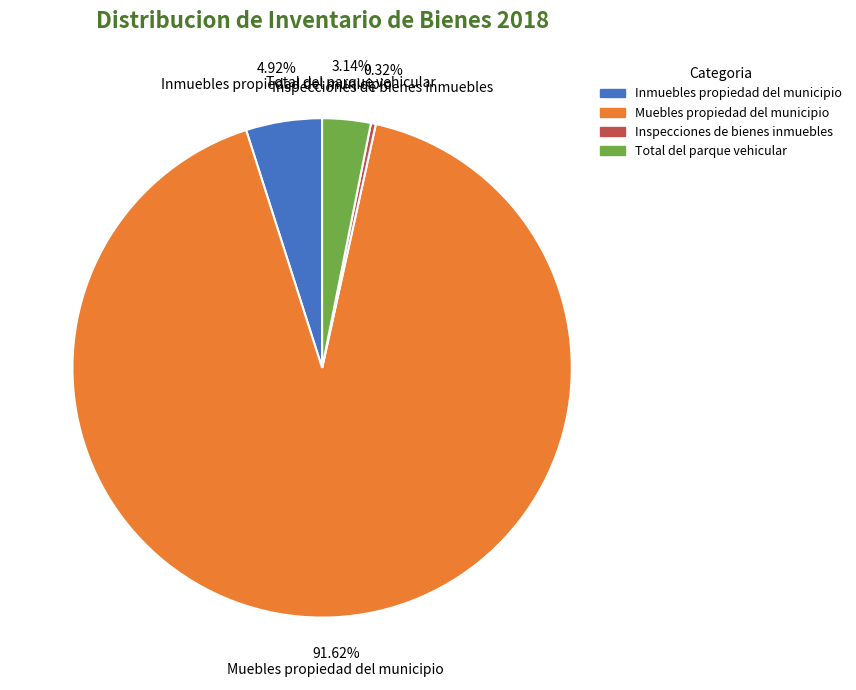

What is the largest slice in the pie chart?

Muebles propiedad del municipio